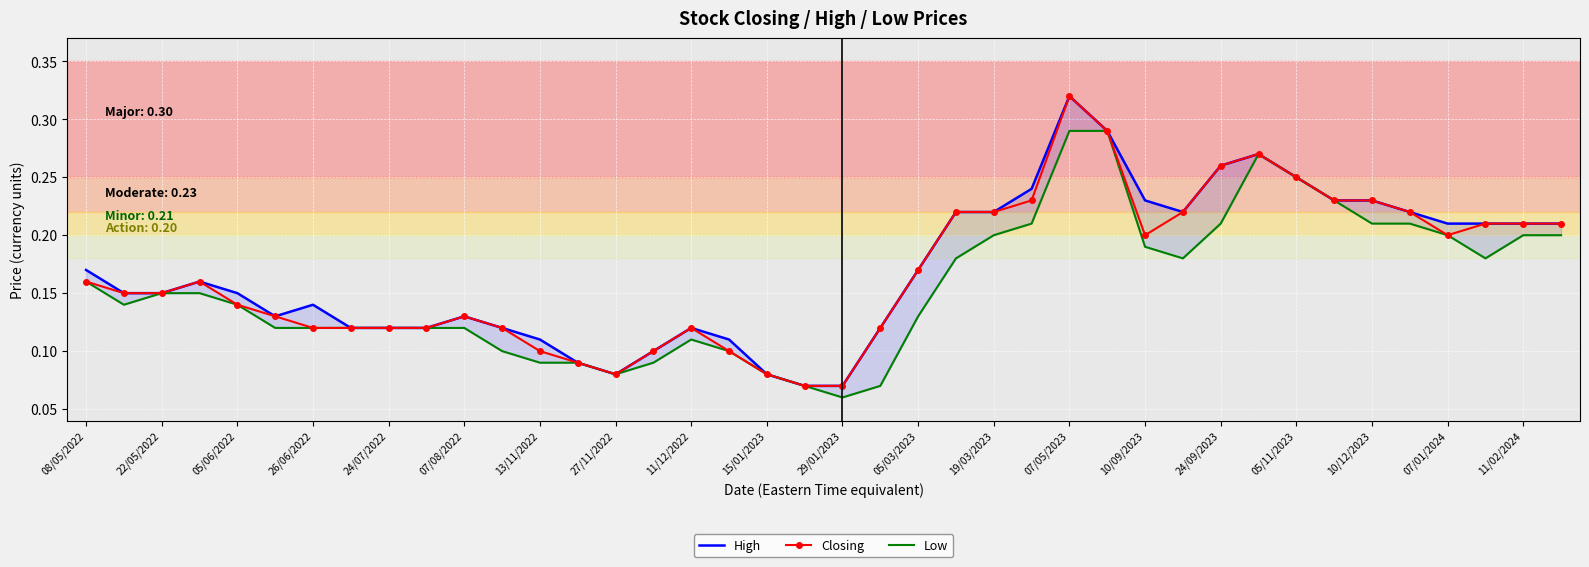

True or false: Low and Closing intersect in this chart.

False